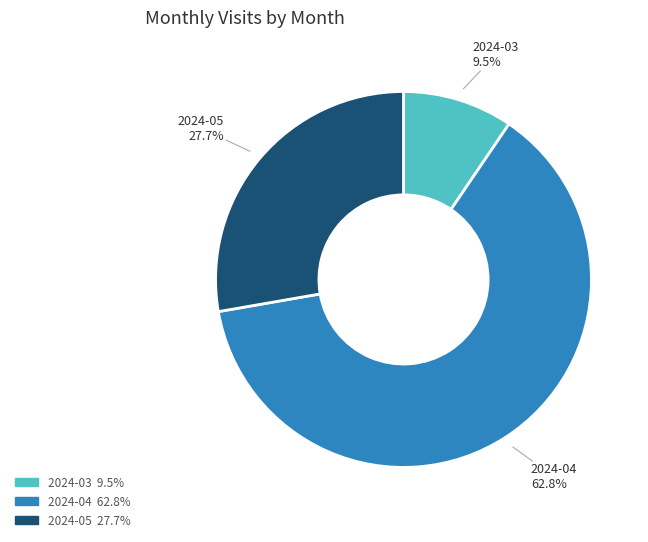

Combined, do 2024-03 and 2024-05 account for over 50%?

No